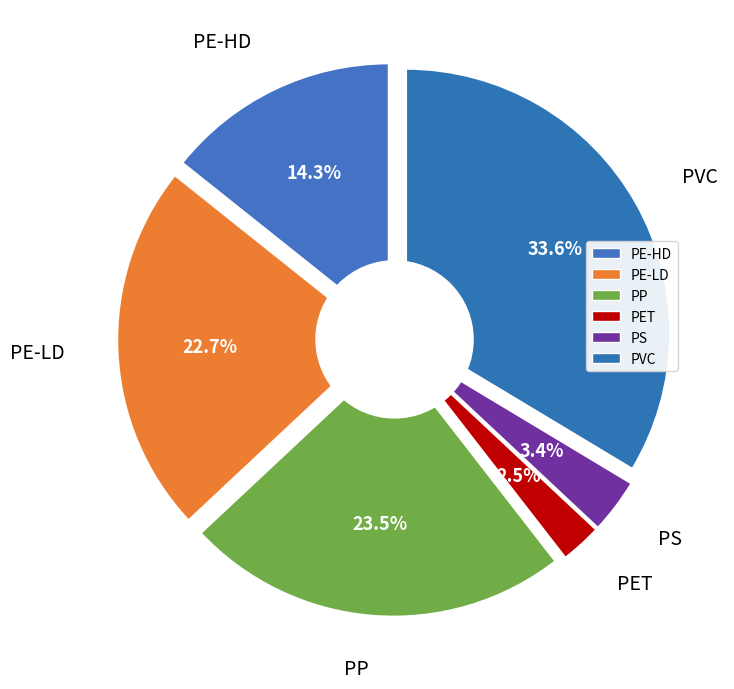

To the nearest percent, what is the difference between the PE-LD and PS slice percentages?

19%